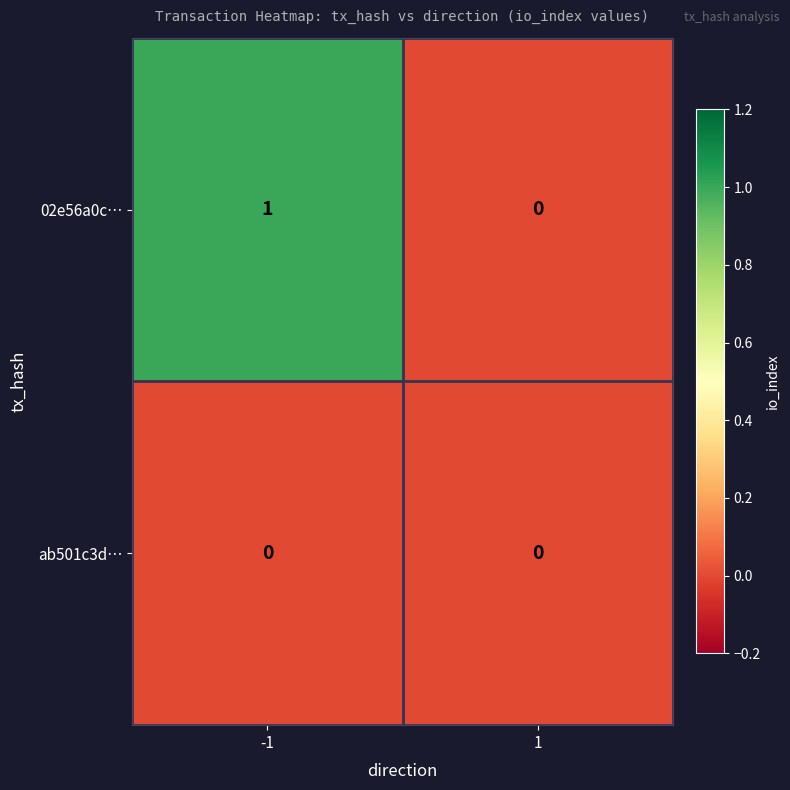

Which series has the largest total across all categories?

02e56a0c…